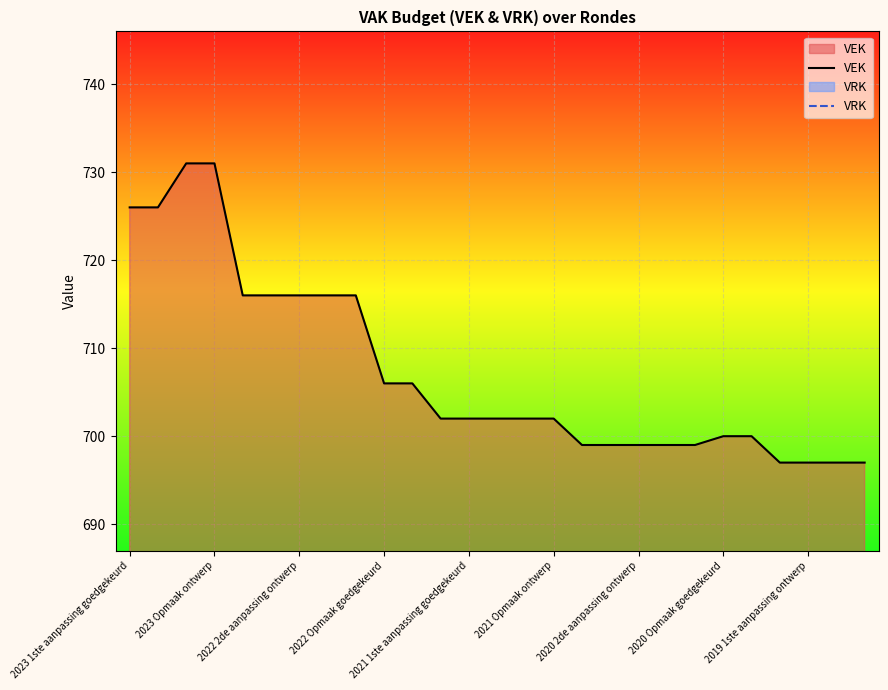

True or false: VEK and VRK intersect in this chart.

False